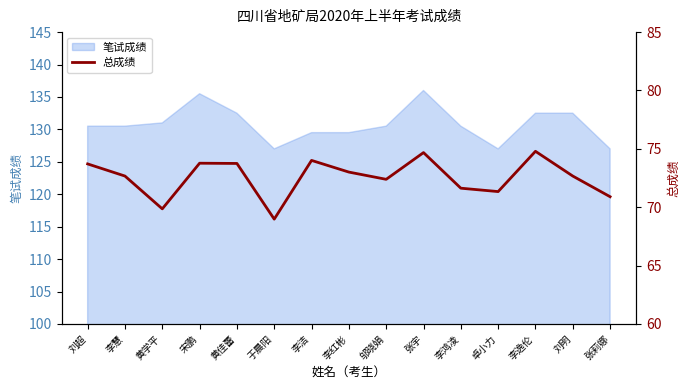

Reading left to right, what are all the values shown in this chart?

73.7	72.7	69.9	73.8	73.8	69.0	74.0	73.0	72.4	74.7	71.6	71.3	74.8	72.7	70.9